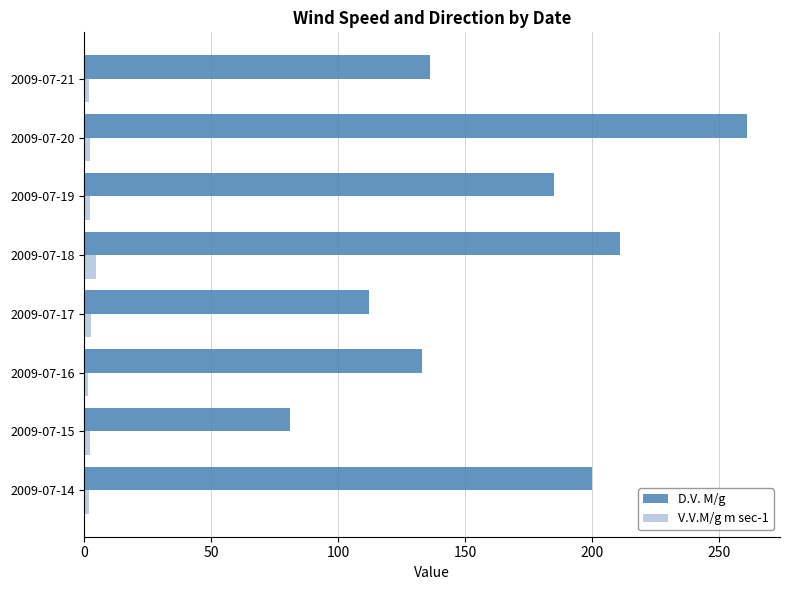

What is the sum of all D.V. M/g values?

1319.0